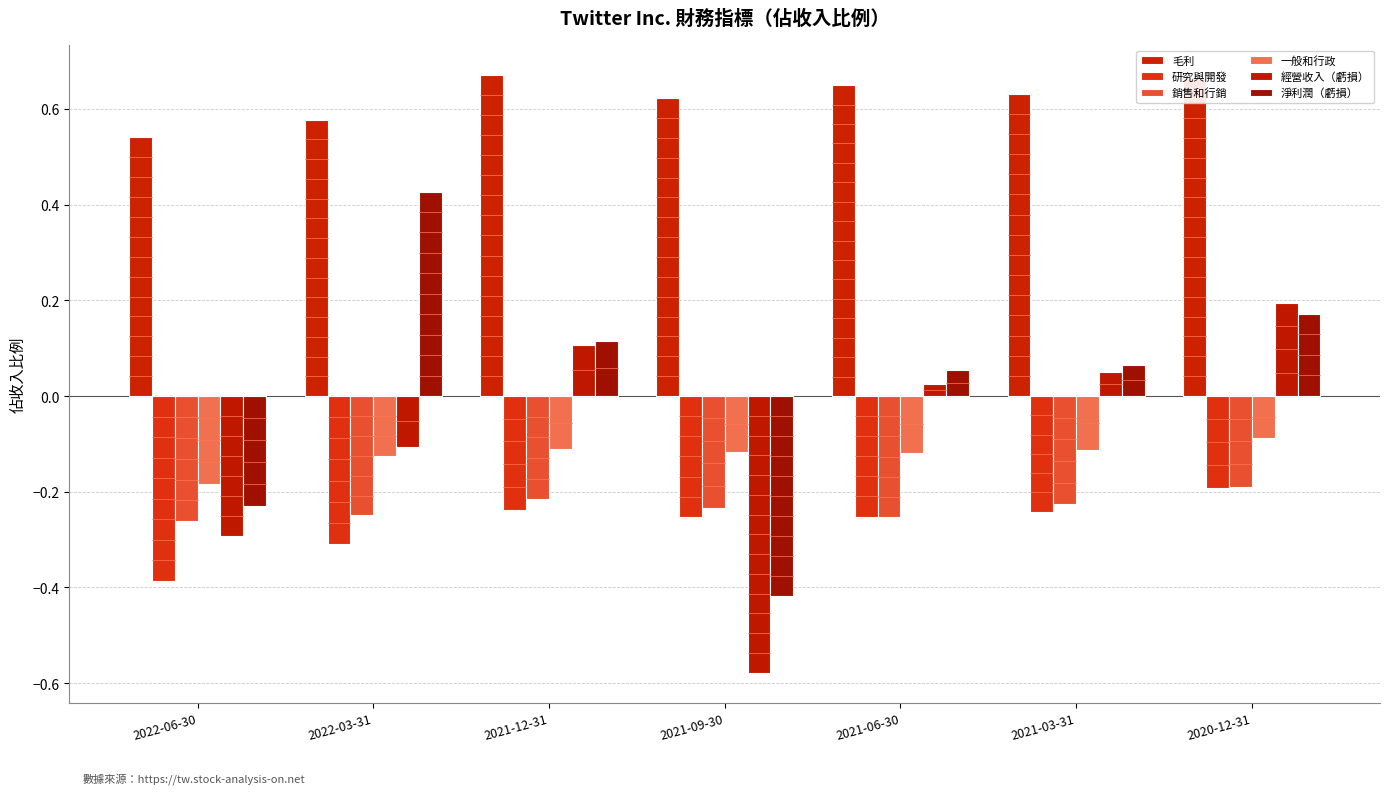

Which category has the highest value in the 銷售和行銷 series?

2020-12-31